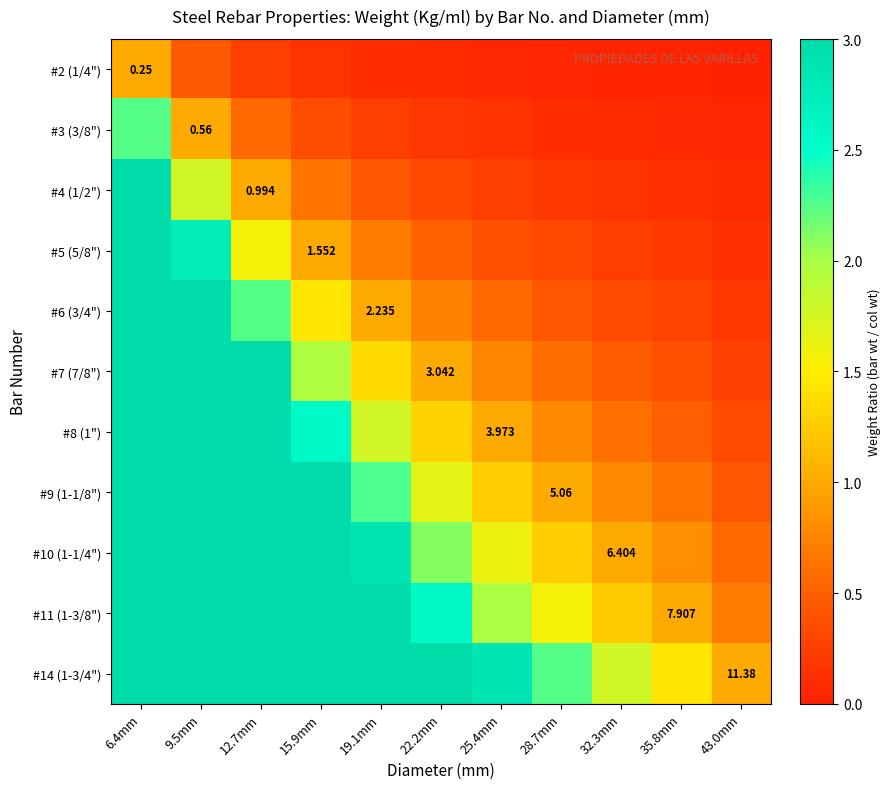

At how many categories does at least one series exceed 33?

1